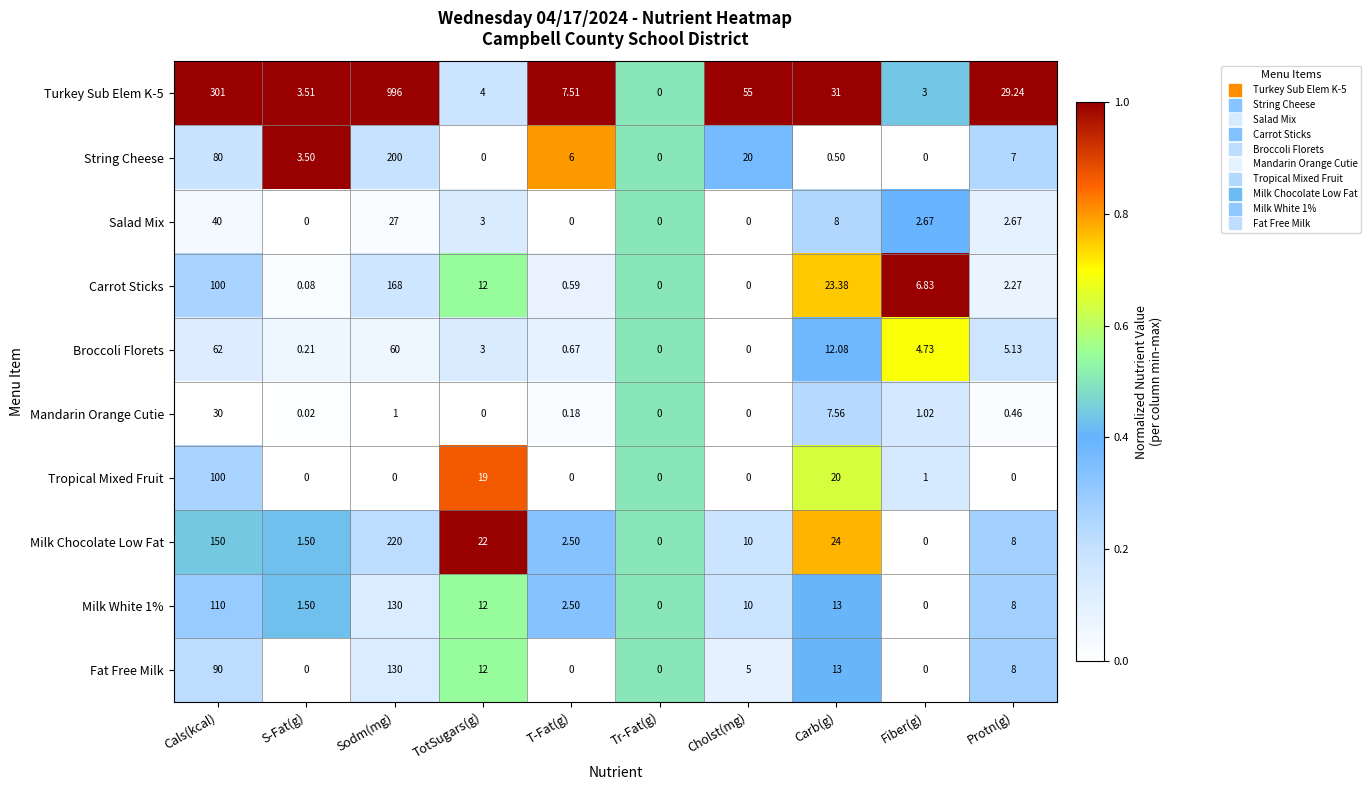

Where does the Turkey Sub Elem K-5 series first go above 29?

Cals(kcal)